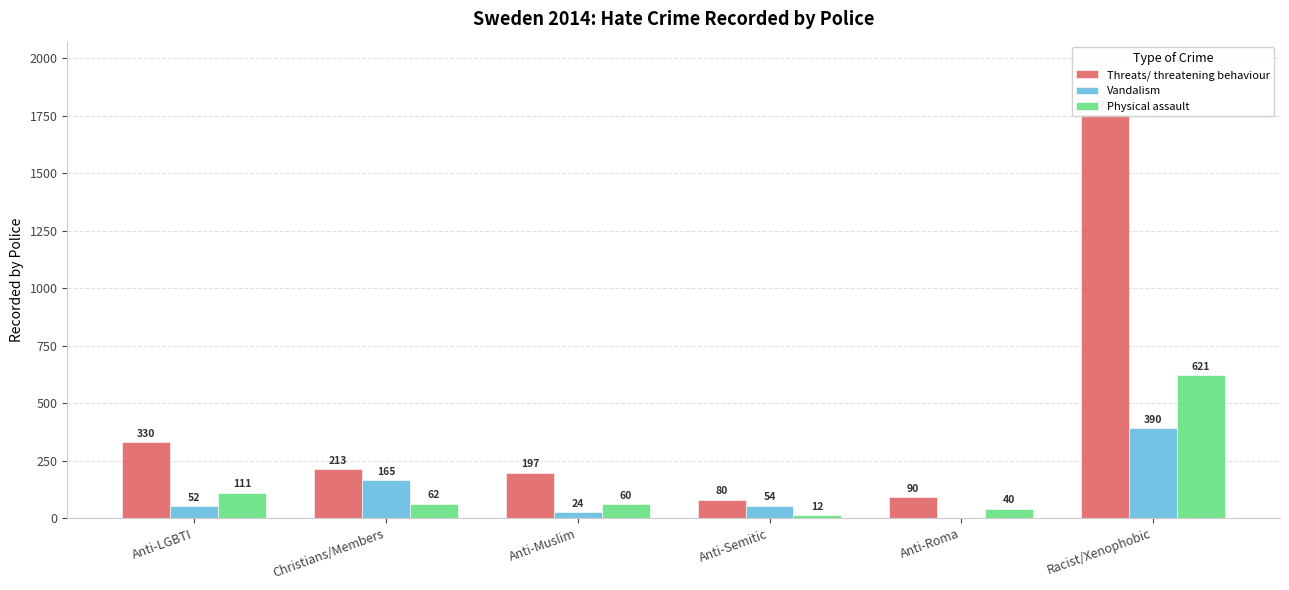

What is the lowest value of the Threats/ threatening behaviour series?

80